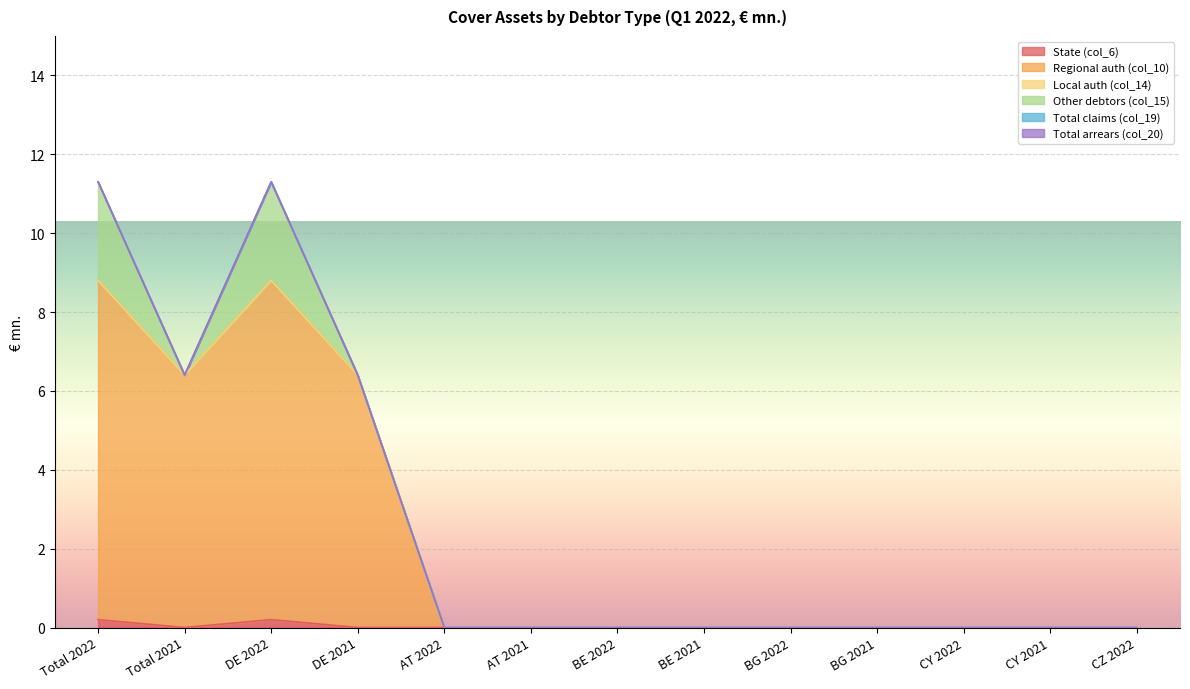

True or false: Regional auth (col_10) has a value of 10.8 at DE 2021.

False